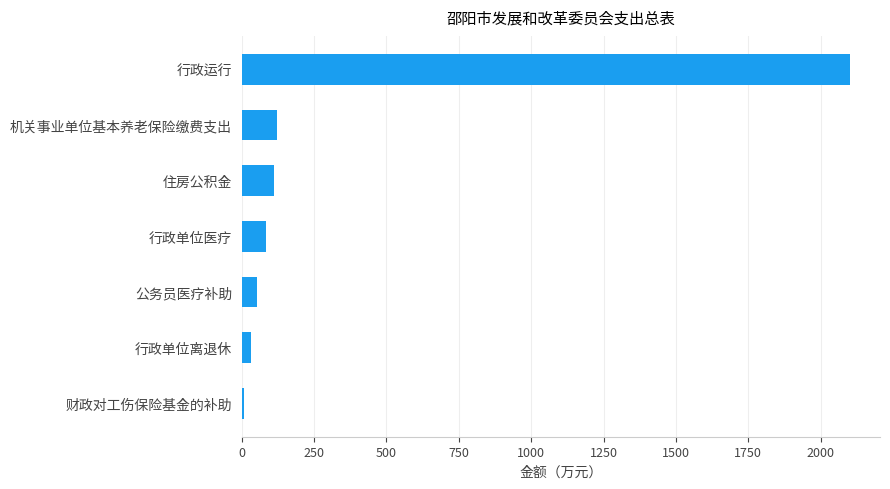

Does the chart contain any negative values?

No